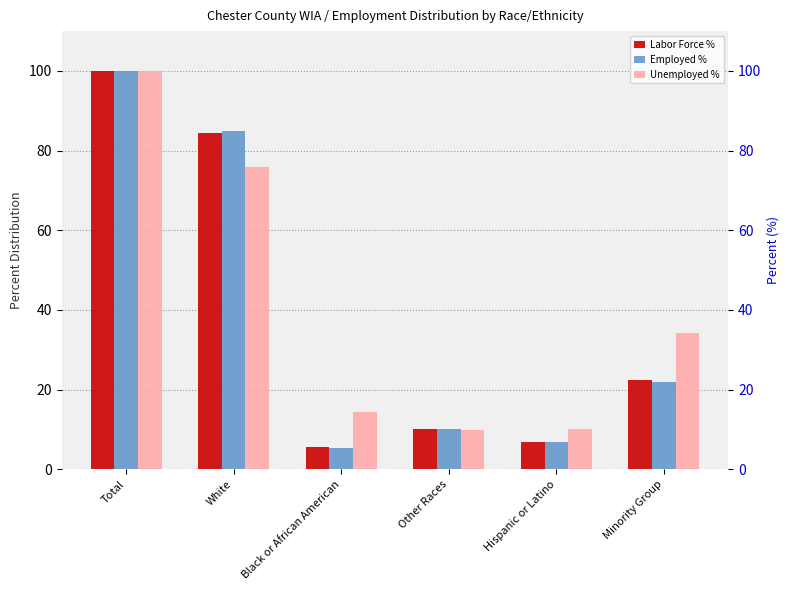

Rank the series at White from lowest to highest value.

Unemployed %, Labor Force %, Employed %